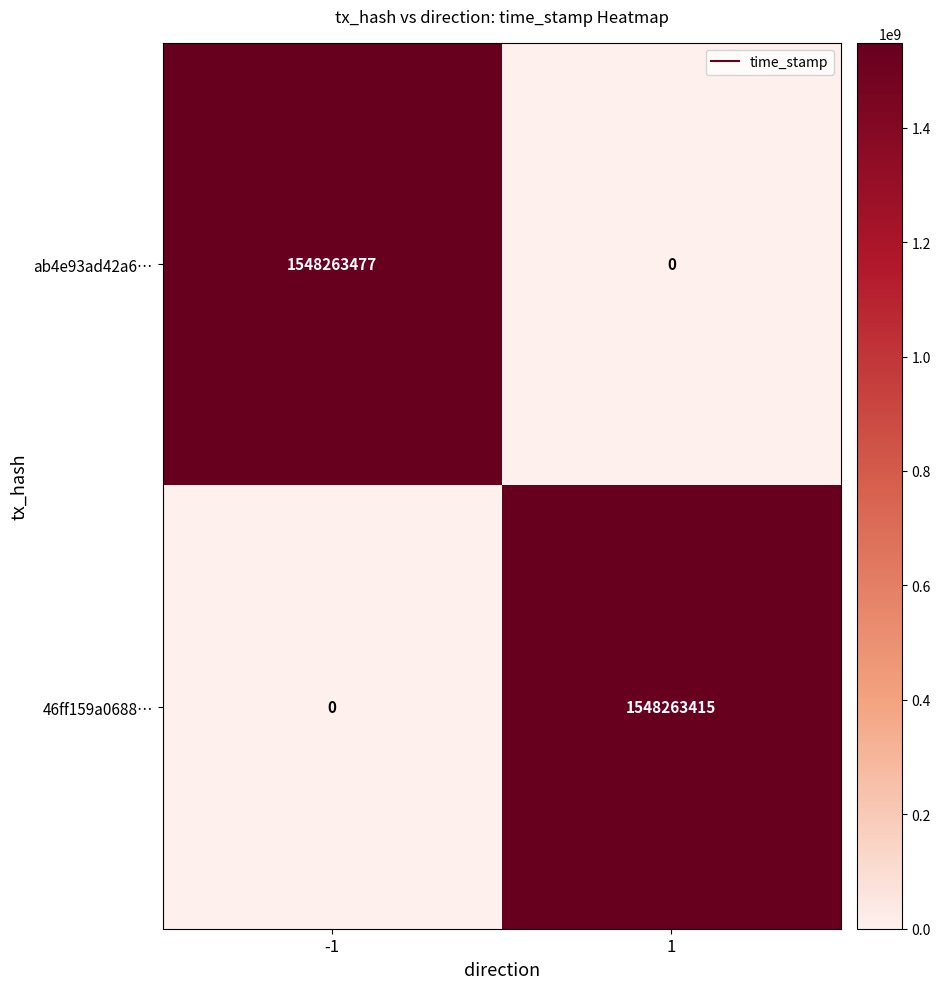

What value does the 46ff159a0688… series have at 1?

1548263415